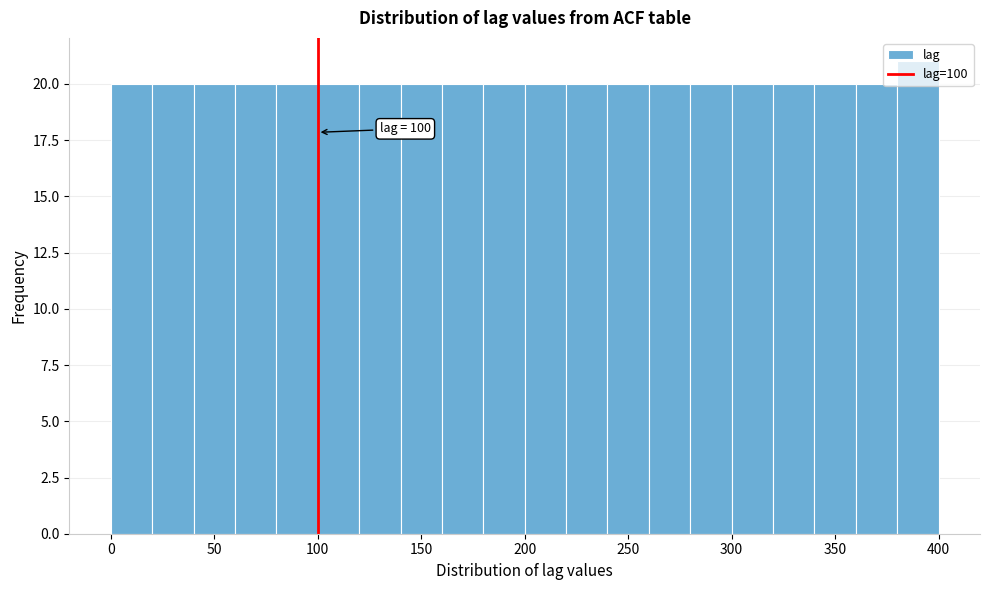

Which range on the x-axis has the tallest bar?

380 to 400